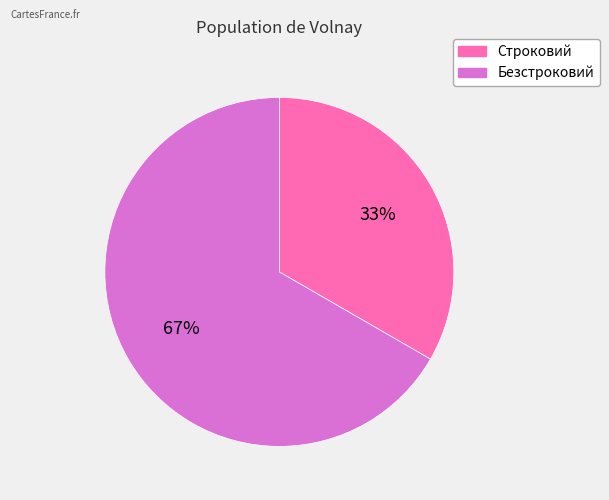

Do Безстроковий and Строковий together represent more than half of the pie?

Yes